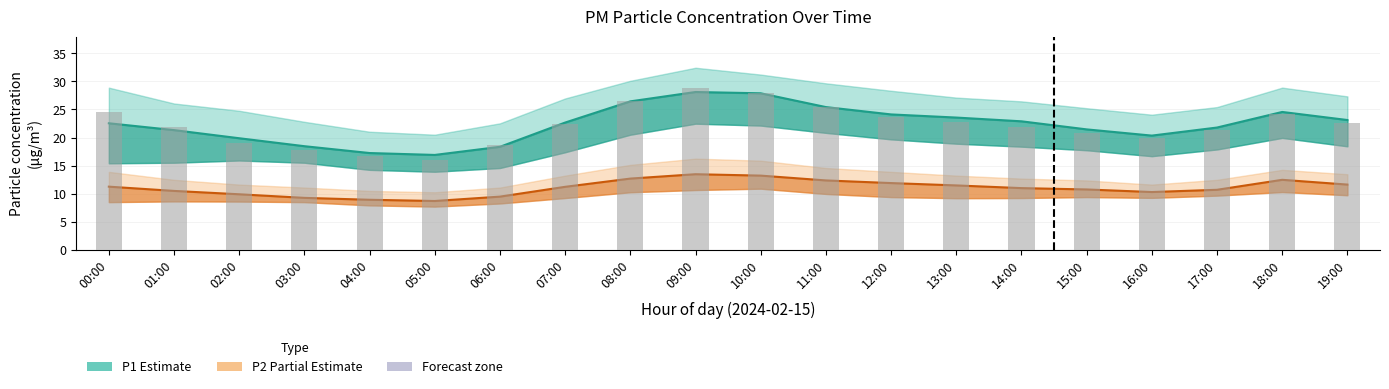

At which label is P1 (PM10) closest to 22?

17:00